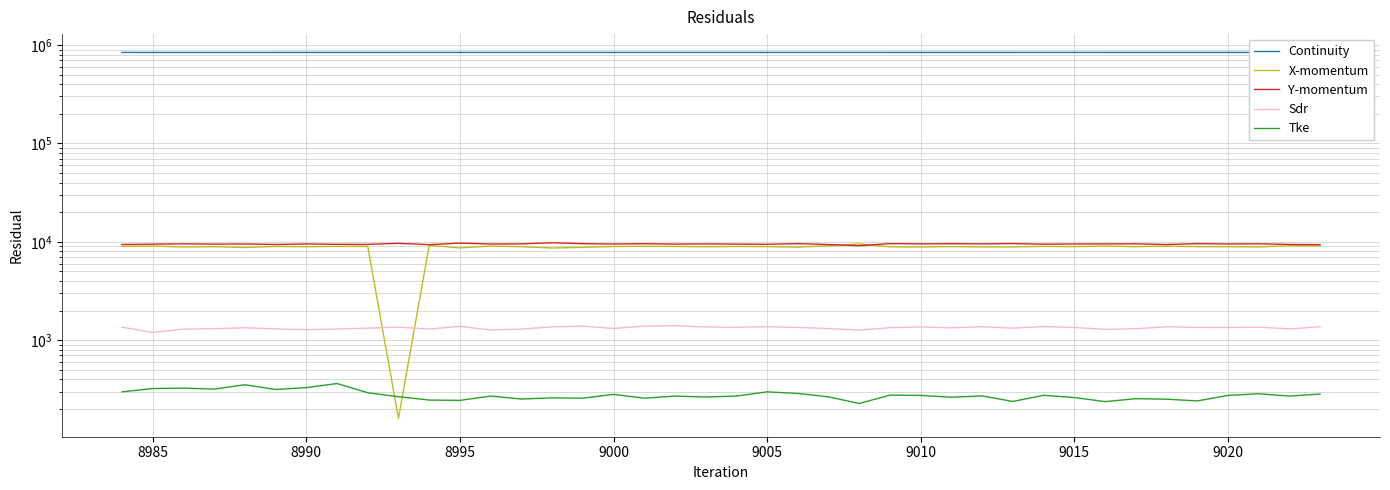

True or false: Continuity and Tke cross at least once.

False